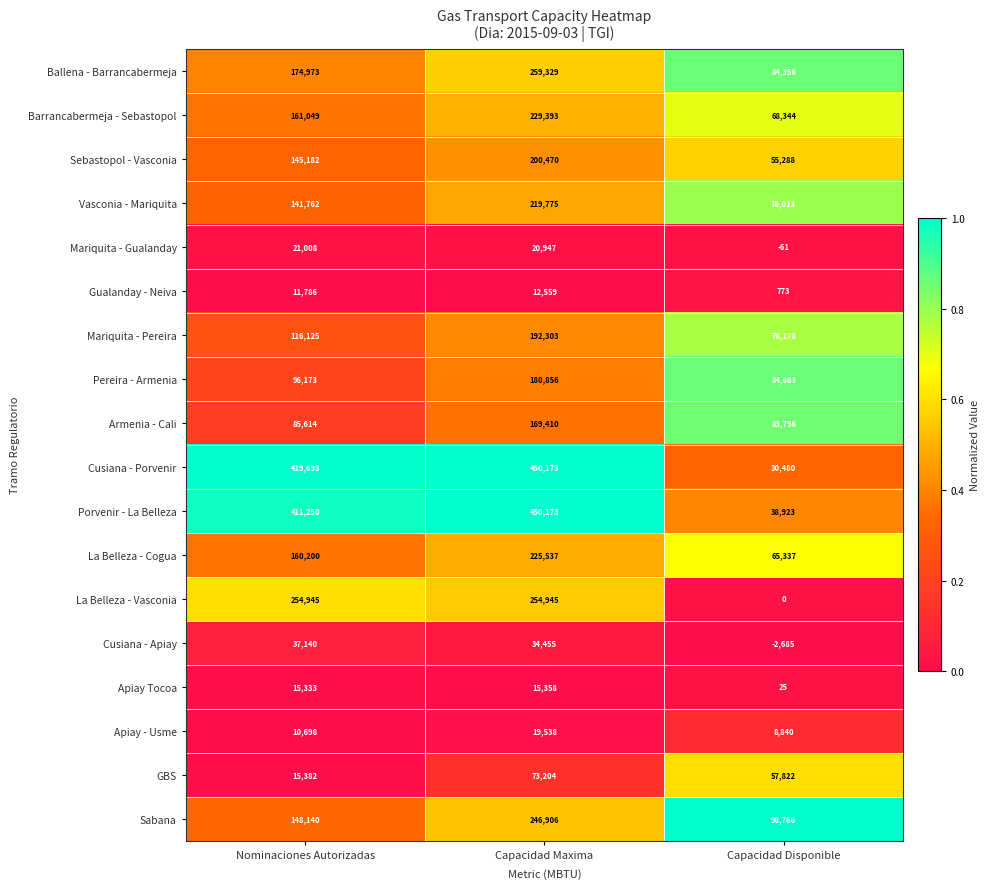

What is the spread (max minus min) of values at Nominaciones Autorizadas?

408995